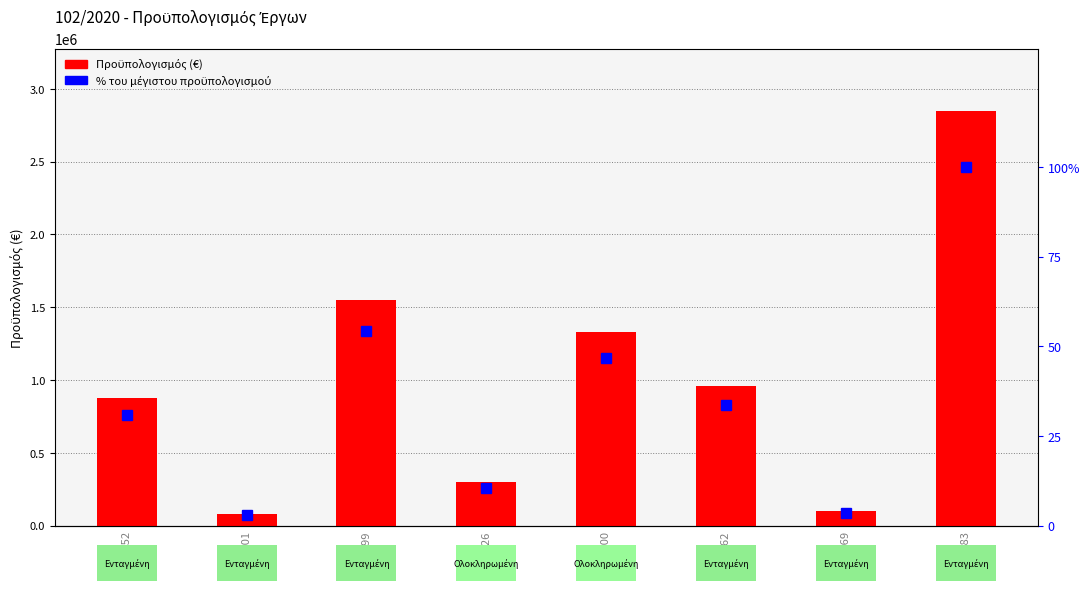

The Προϋπολογισμός series shows 82988.6 at 5095001. True or false?

True